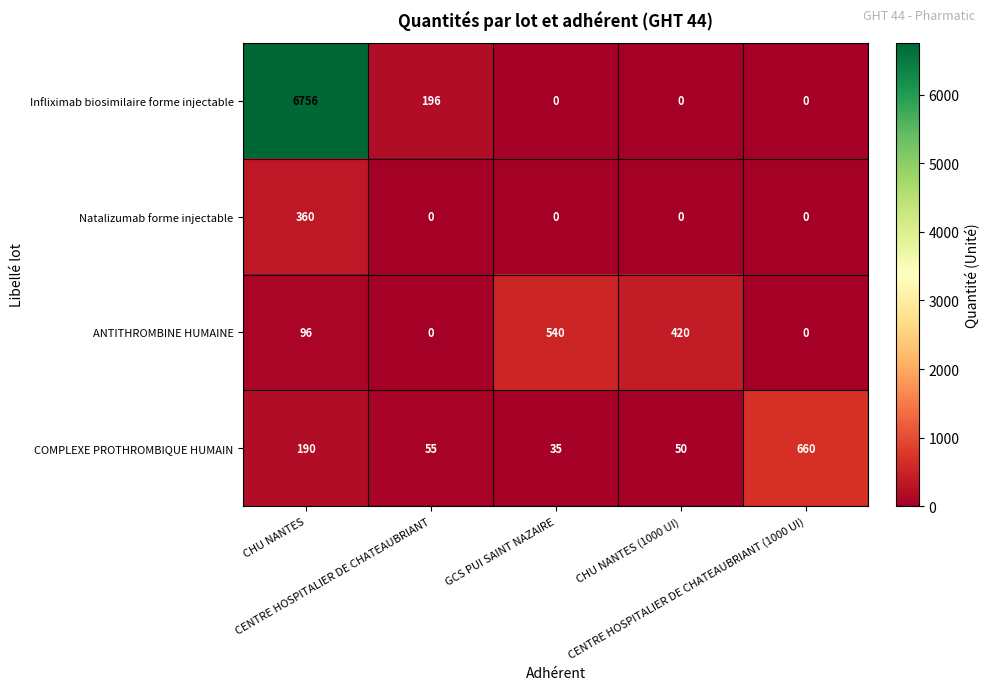

What is the spread (max minus min) of values at CHU NANTES?

6660